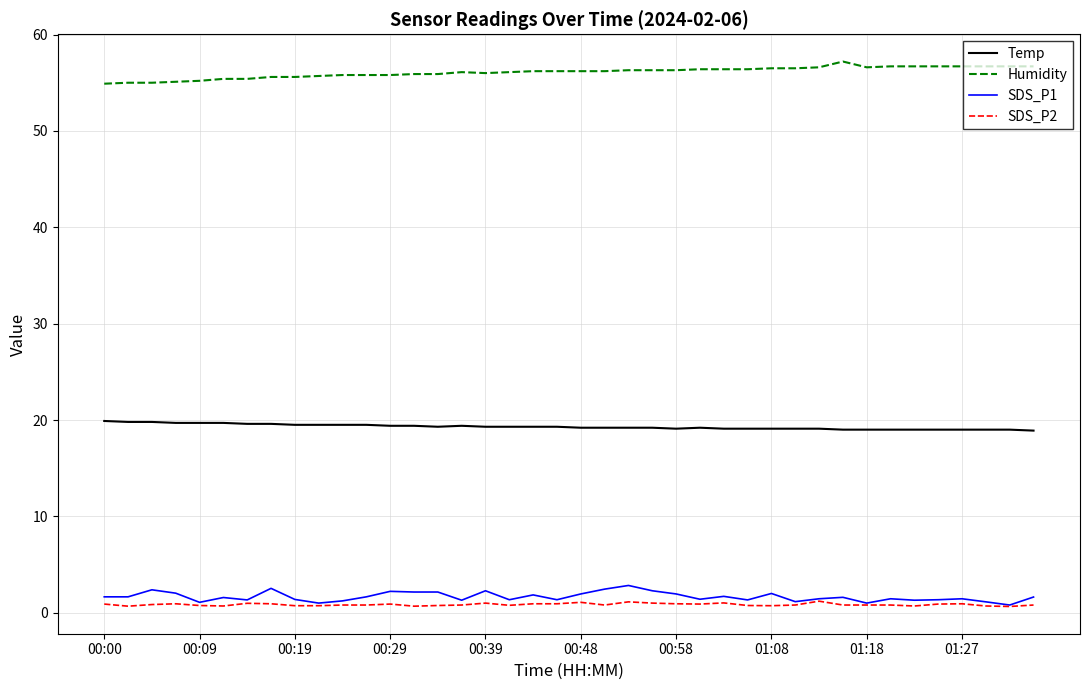

True or false: SDS_P2 and Humidity cross at least once.

False